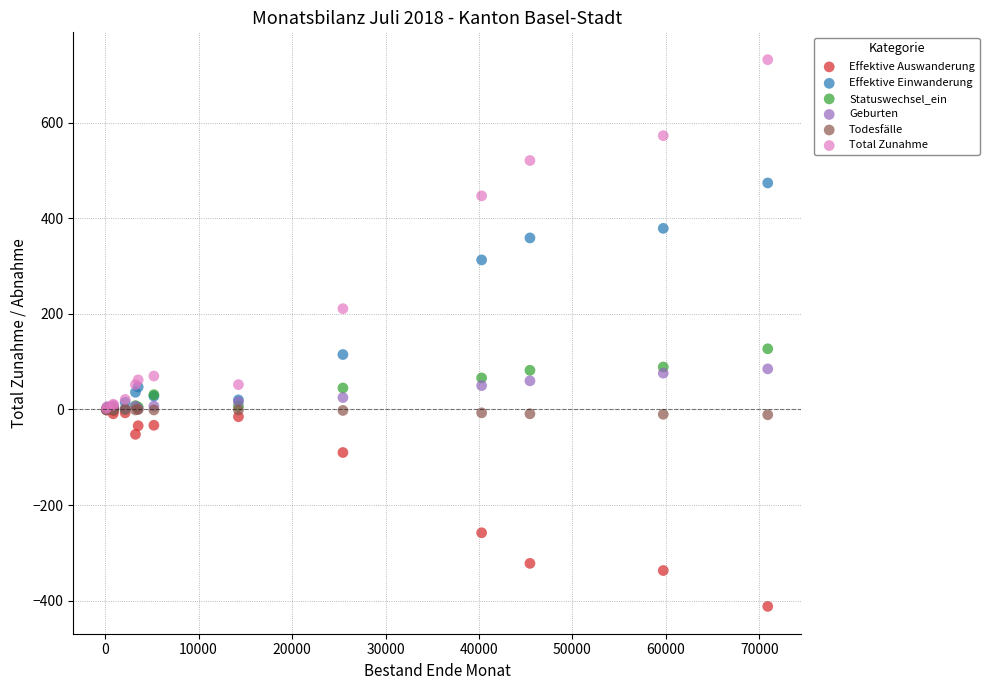

In the Effektive Einwanderung series, what Y value is closest to 238?

313